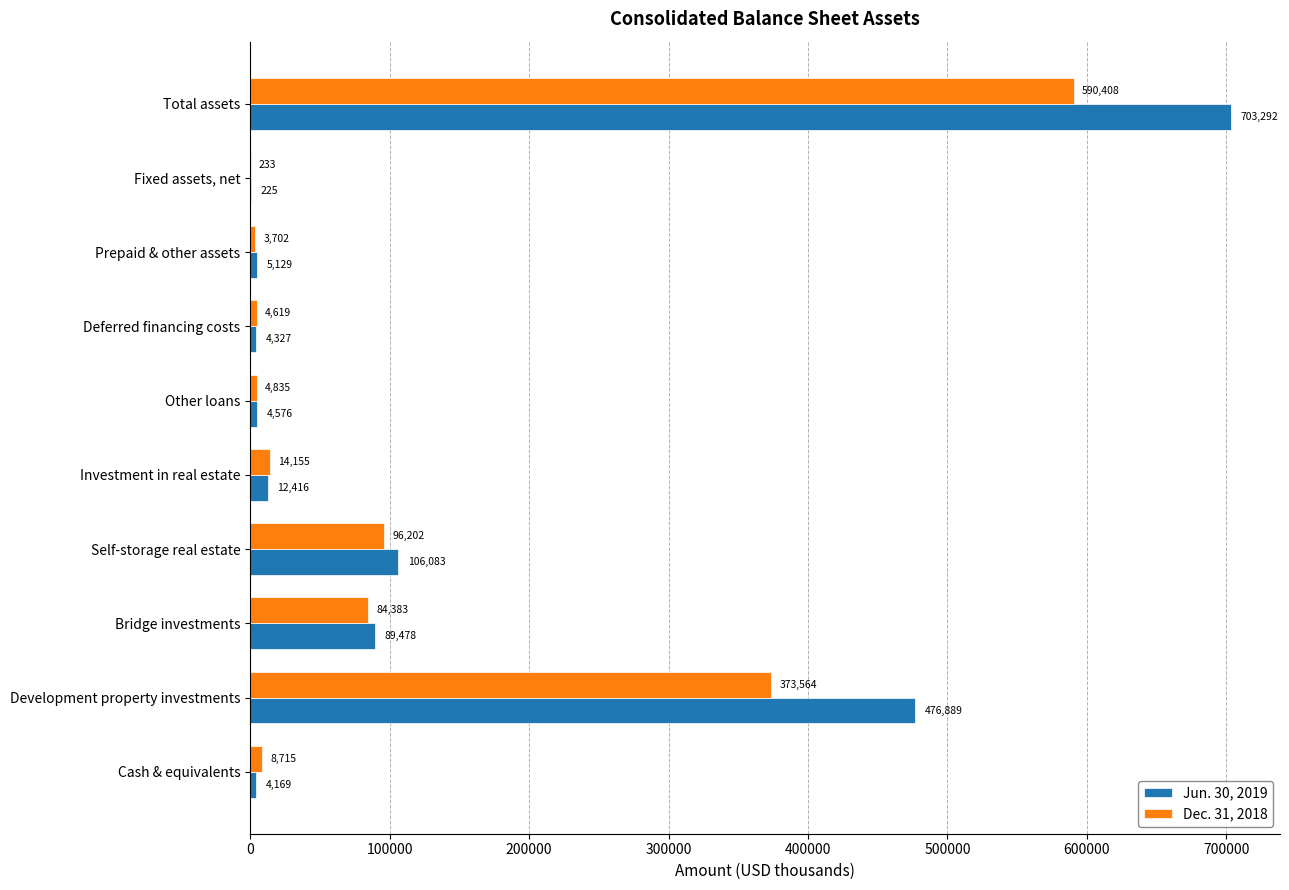

True or false: Jun. 30, 2019 has a value of 89478 at Bridge investments.

True